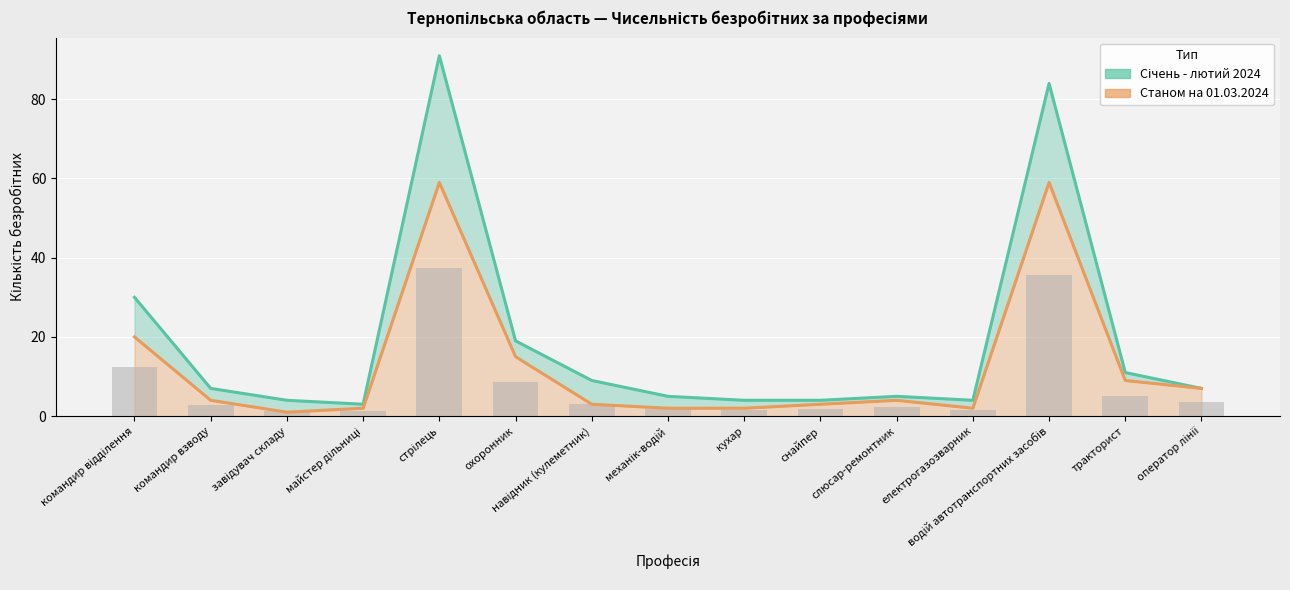

Is it true that Станом на 01.03.2024 equals 2 at тракторист?

False